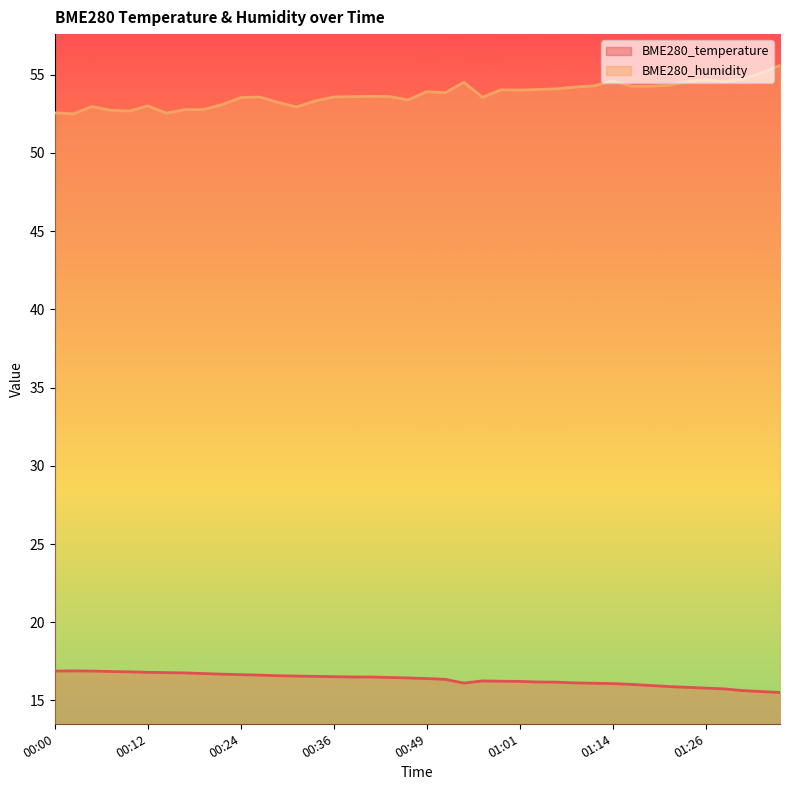

List the labels in order of BME280_temperature value, smallest first.

01:42, 01:39, 01:36, 01:29, 01:26, 01:24, 01:21, 01:19, 01:16, 01:14, 01:11, 00:54, 01:09, 01:06, 01:04, 01:01, 00:59, 00:56, 00:51, 00:49, 00:46, 00:44, 00:39, 00:41, 00:36, 00:34, 00:32, 00:29, 00:27, 00:24, 00:22, 00:19, 00:17, 00:14, 00:12, 00:09, 00:07, 00:00, 00:05, 00:02